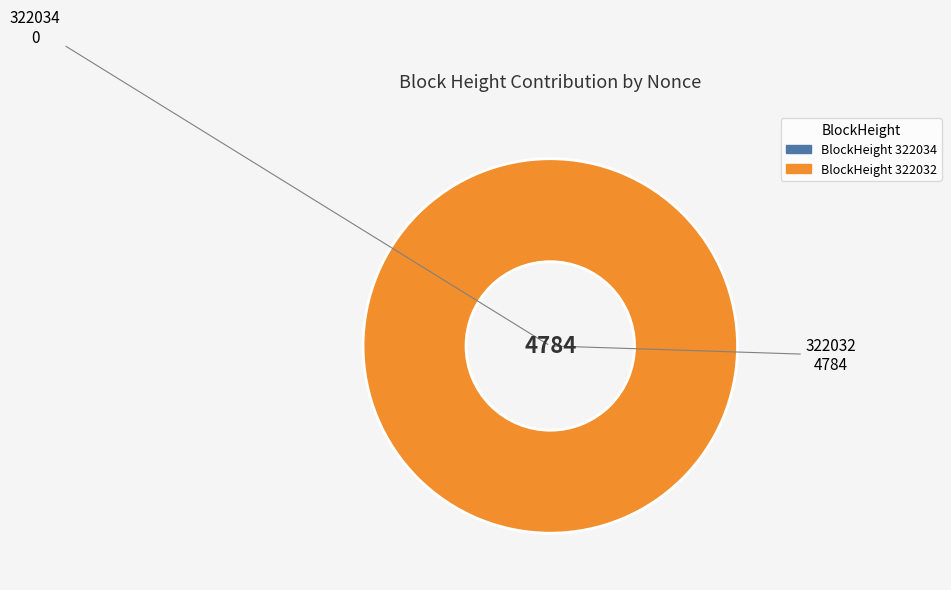

Does any single category account for the majority?

Yes